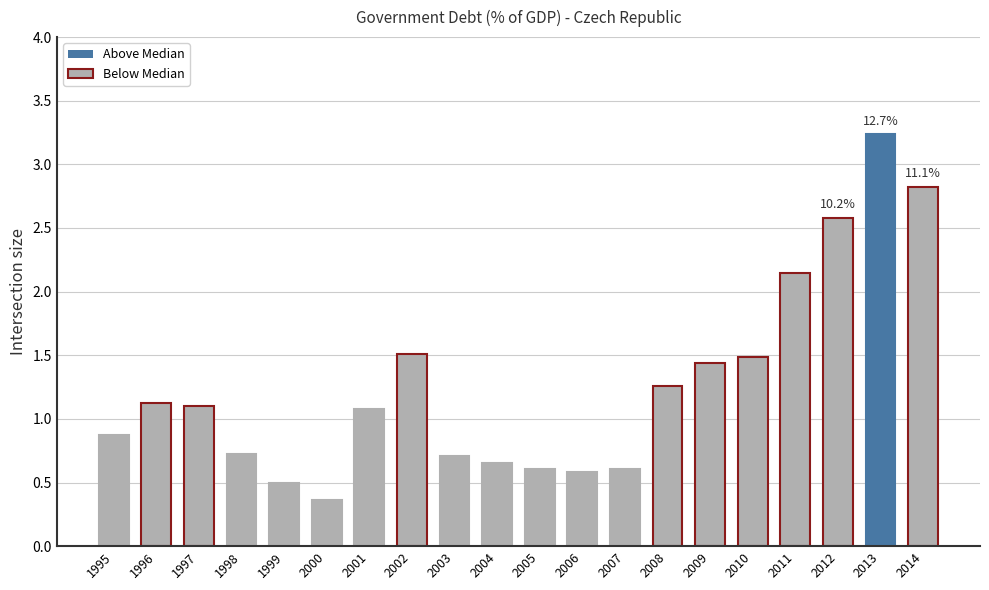

How many bars are there in total?

20